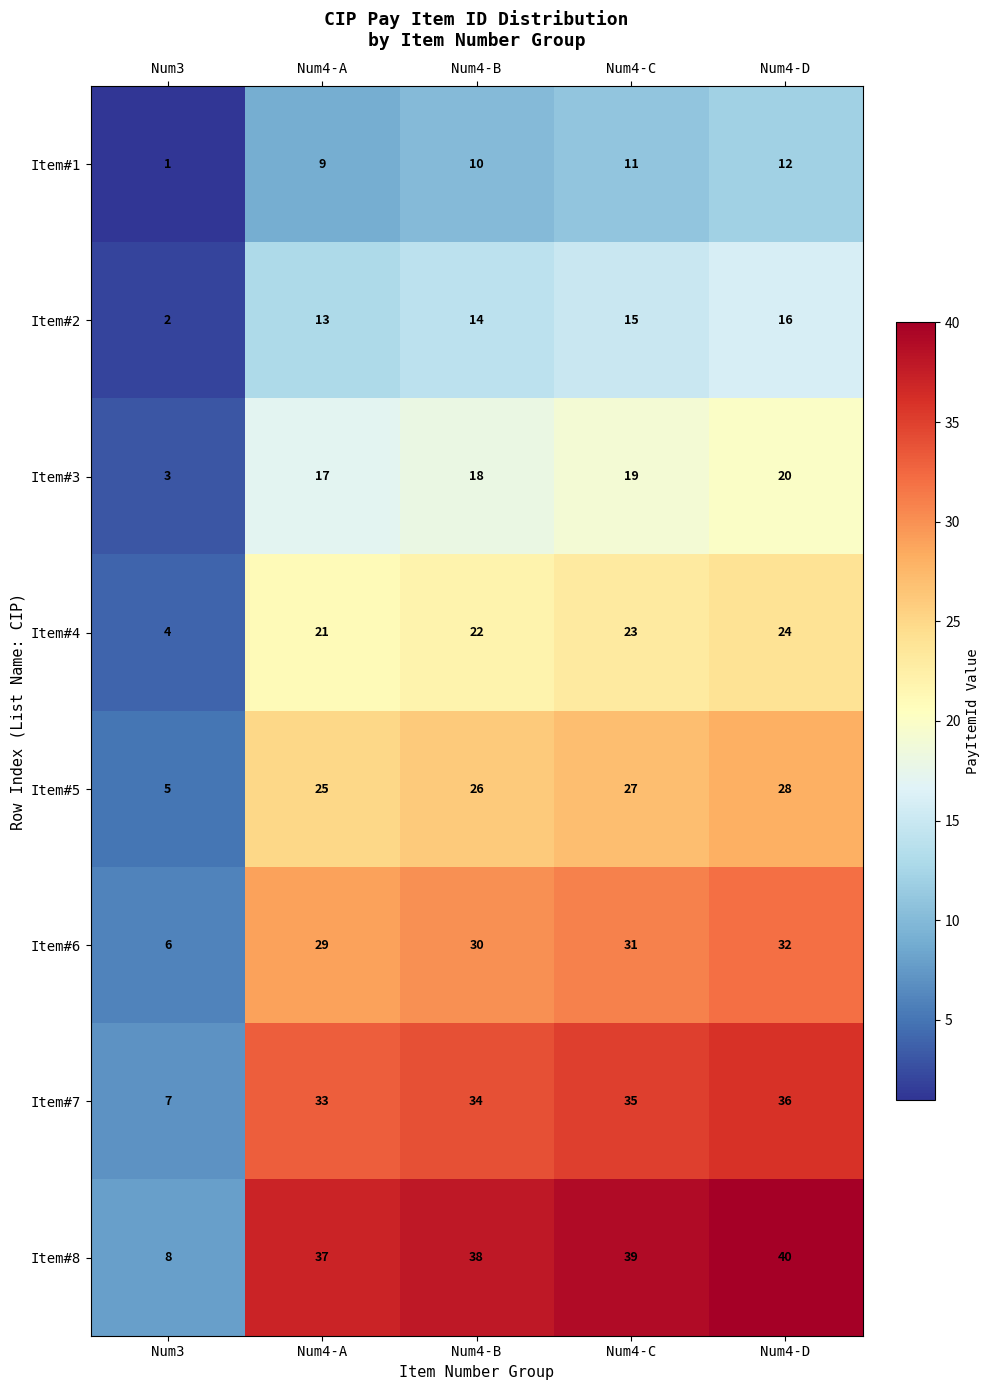

At which label does Item#2 reach its minimum?

Num3